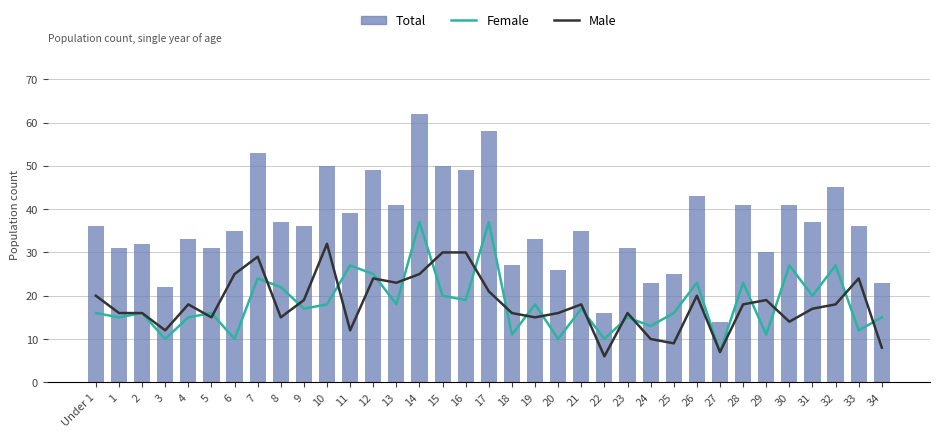

Rank the series by their maximum value, from lowest to highest.

Male, Female, Total